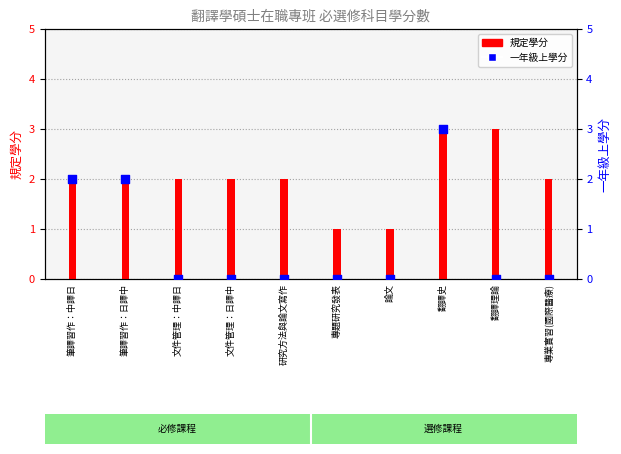

Which series has the largest total across all categories?

規定學分